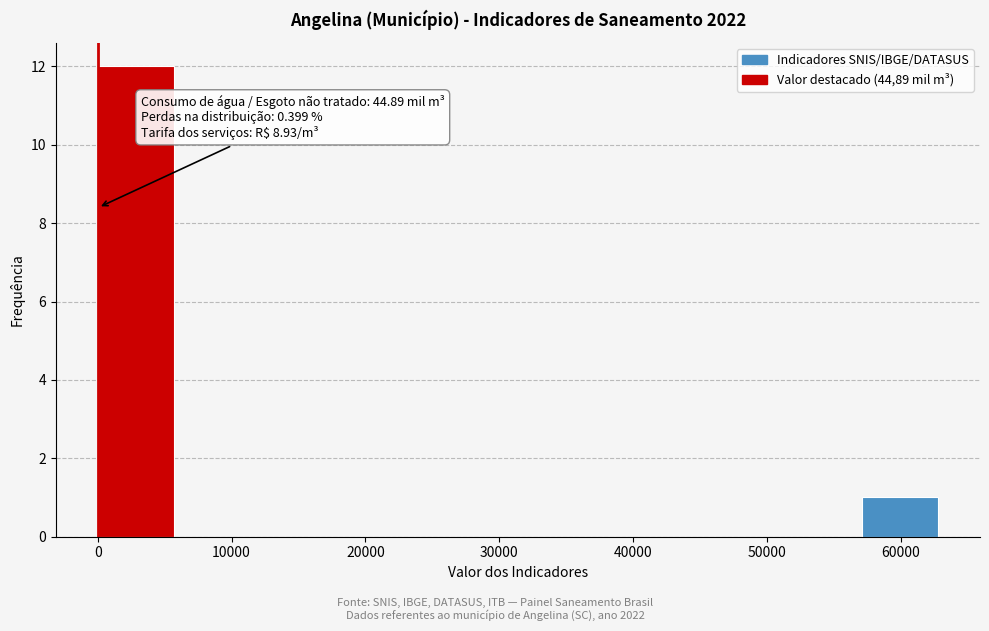

Which range on the x-axis has the tallest bar?

0 to 6000